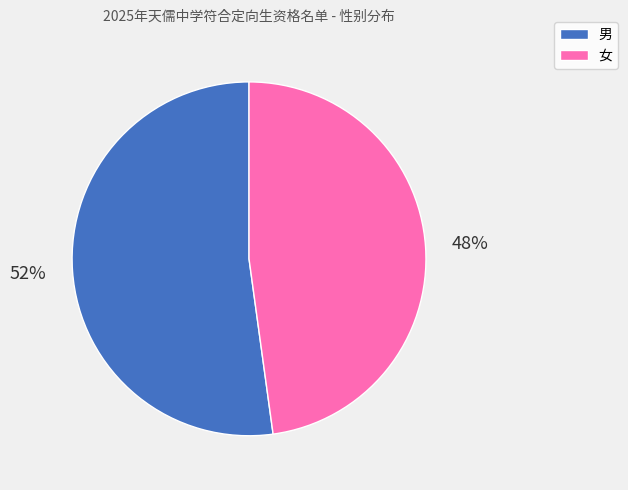

The 男 slice represents 64% of the pie. True or false?

False